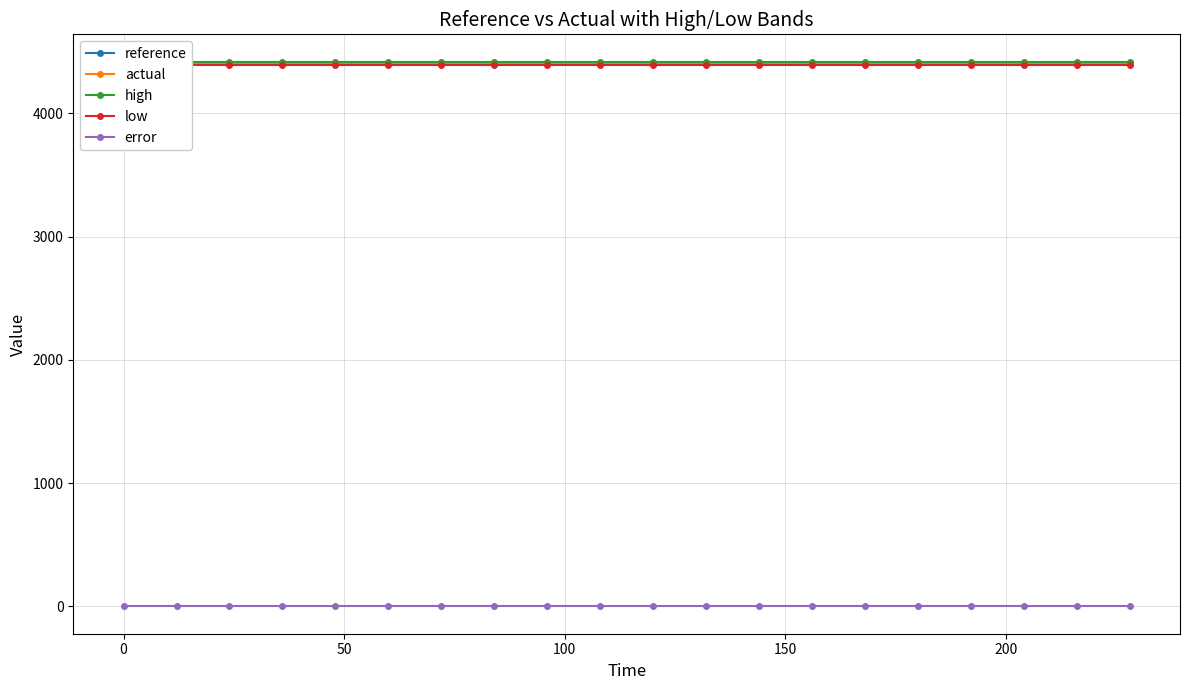

True or false: high and reference intersect in this chart.

False